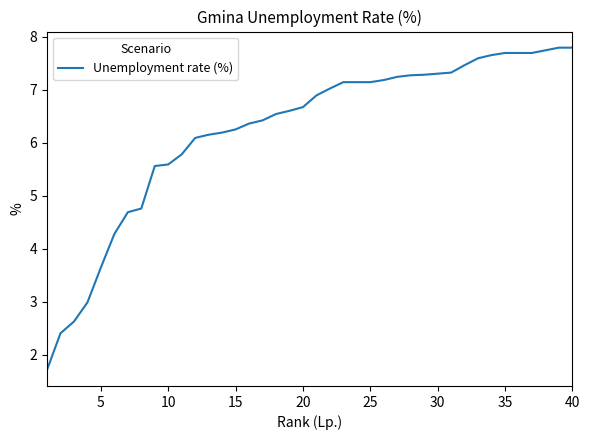

What is the difference between the maximum and minimum values?

6.1